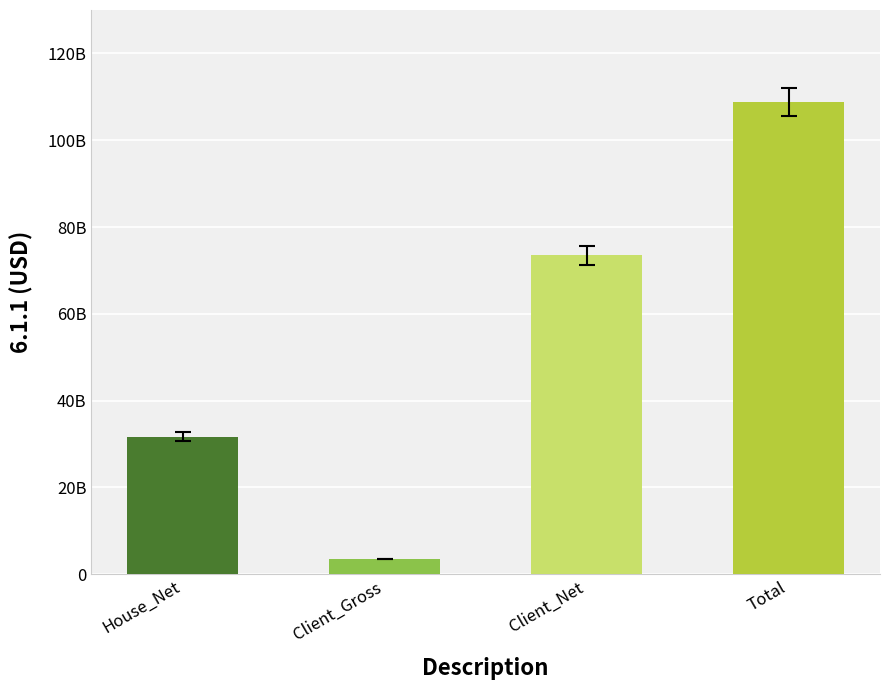

List the labels in order of value, smallest first.

Client_Gross, House_Net, Client_Net, Total